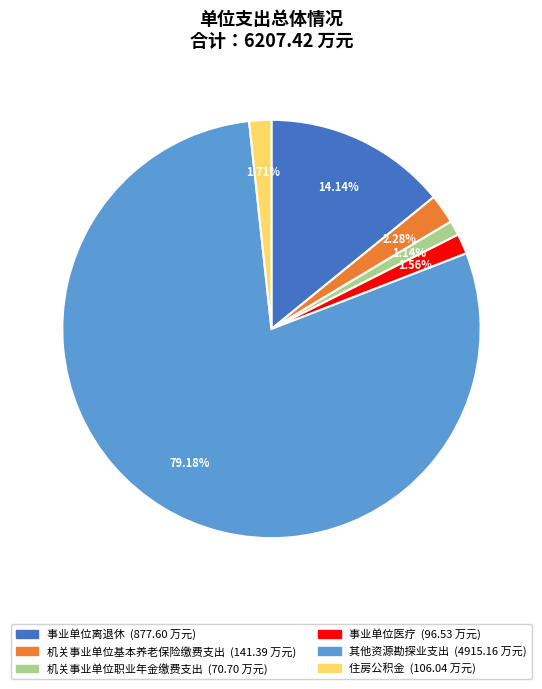

What is the largest slice in the pie chart?

其他资源勘探业支出